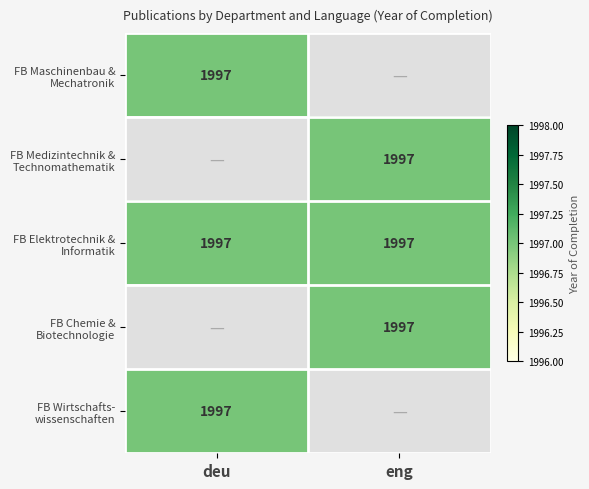

What is the total value across all series at Fachbereich Chemie und Biotechnologie?

1997